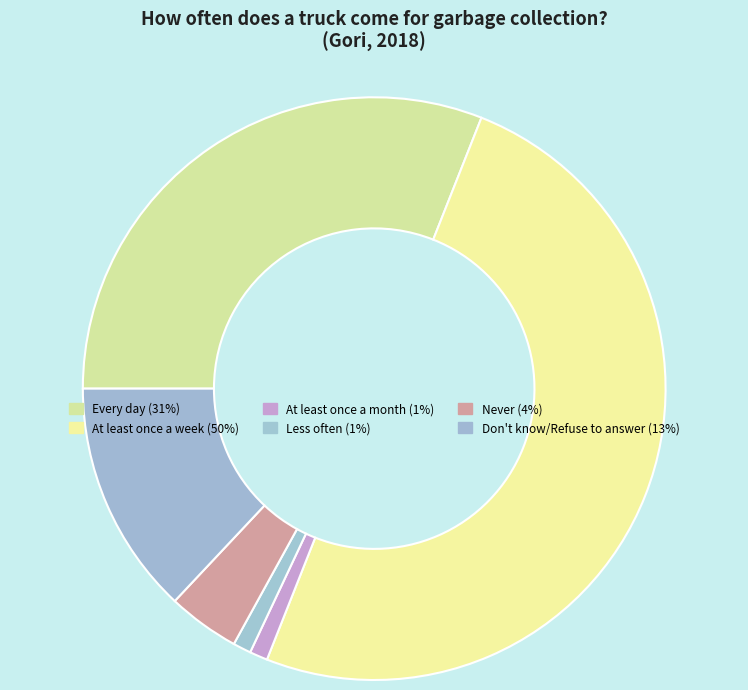

What is the change in value from At least once a week to At least once a month?

-49